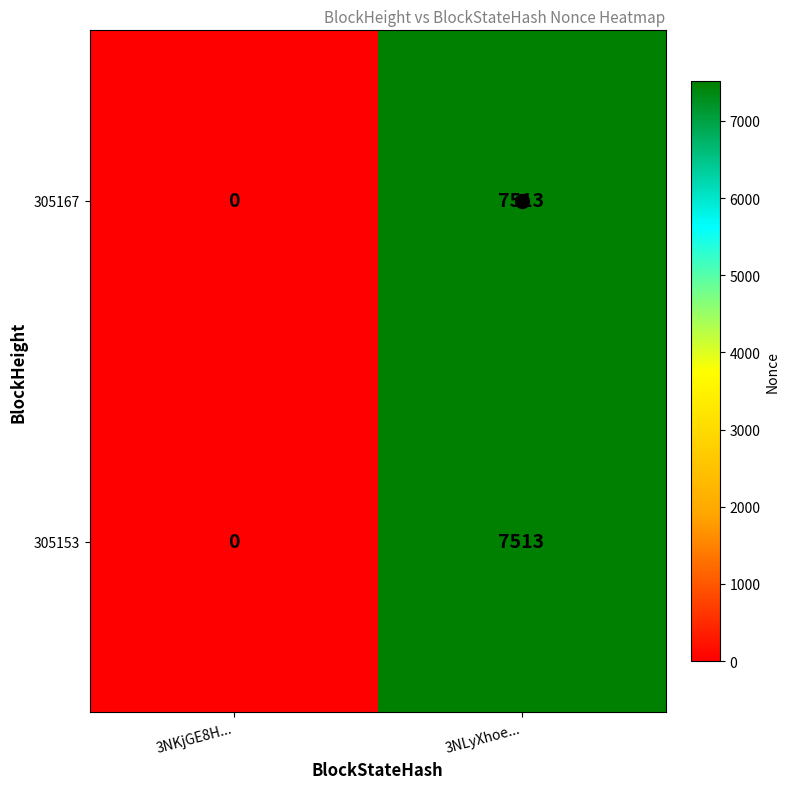

List the labels in order of 305167 value, largest first.

3NLyXhoe..., 3NKjGE8H...